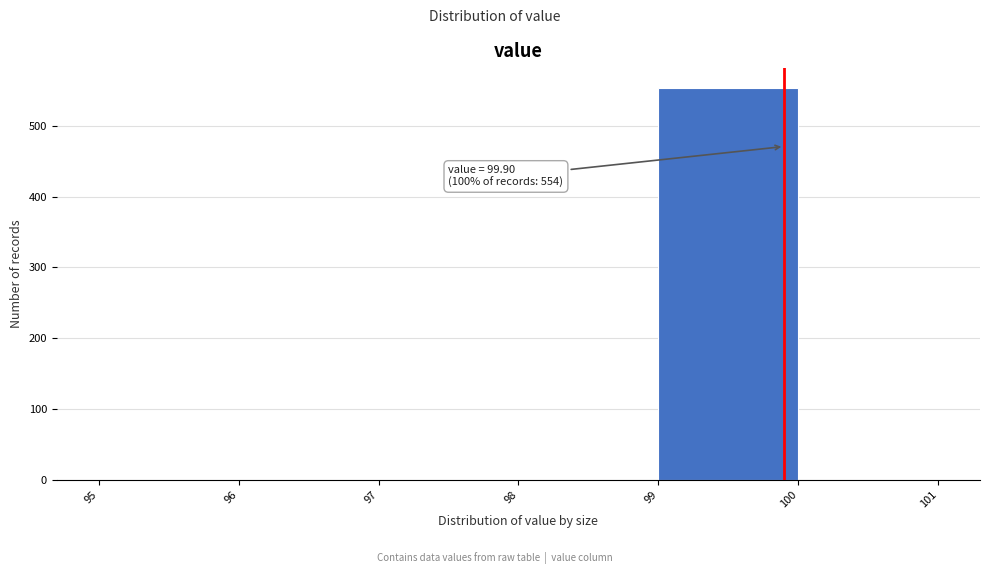

Over which range of the x-axis is the bar tallest?

99 to 100